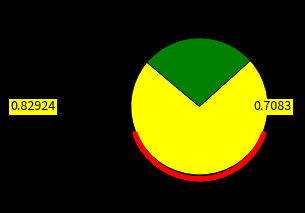

Do wk-form4_1719434774.xml and wk-form4_1719865862.xml together represent more than half of the pie?

Yes